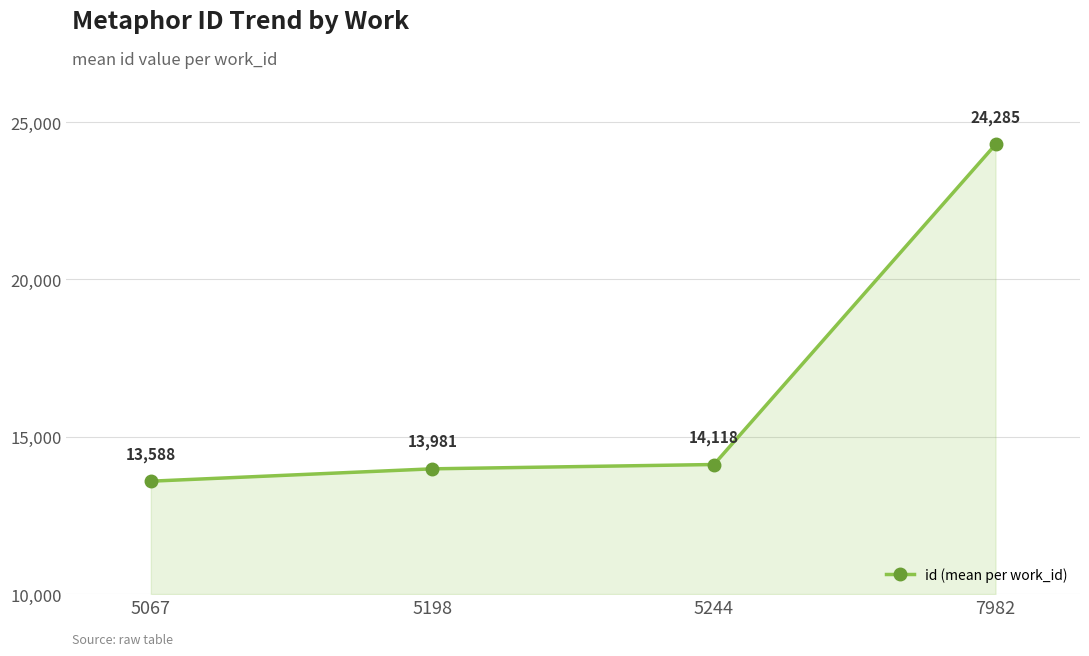

Reading left to right, extract all data points from this chart.

13588	13981	14118	24285